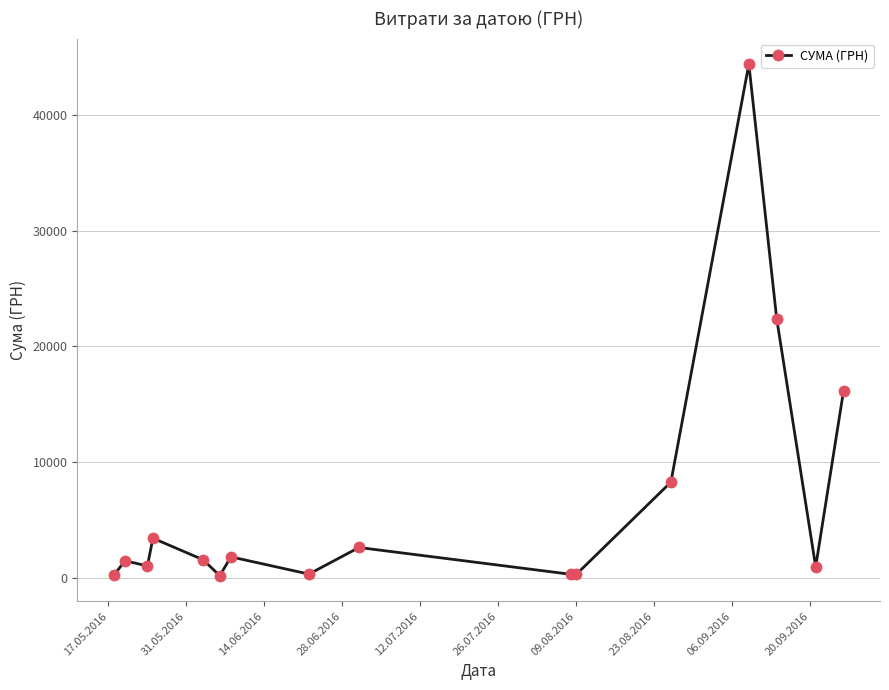

True or false: the data has more than 0 interior local peaks.

True